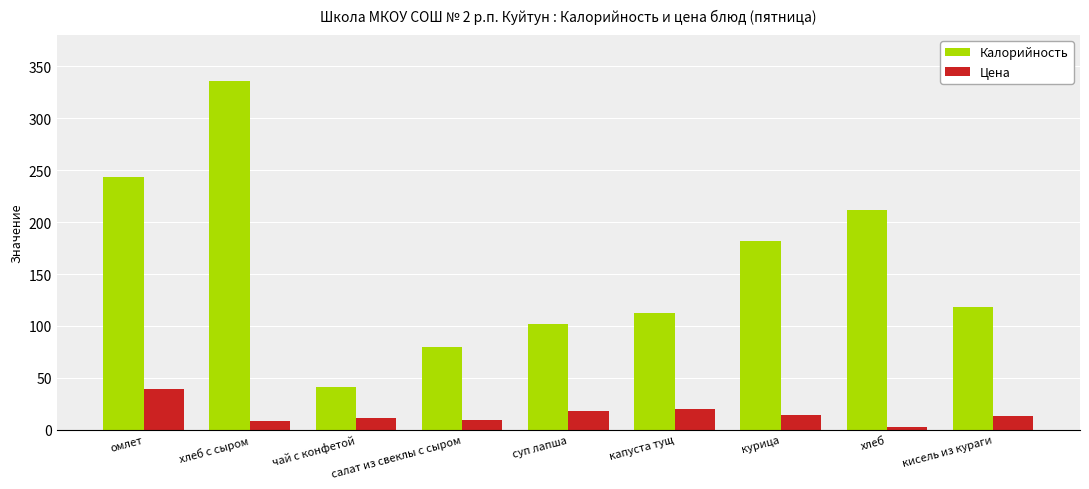

What is the value of the Калорийность bar at the 7th from the left?

181.7